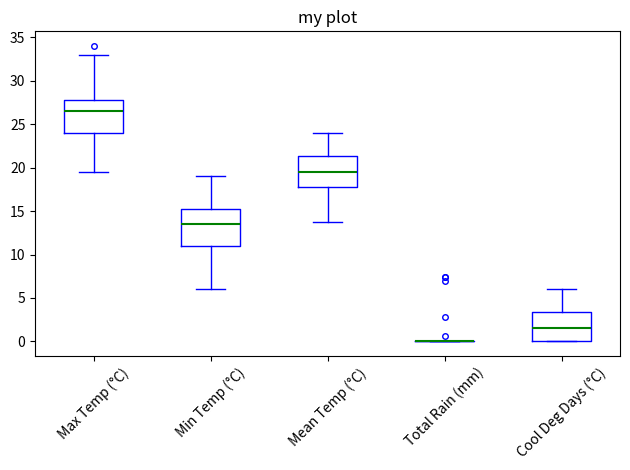

Which box is the tallest, from its lower edge to its upper edge?

Min Temp (°C)